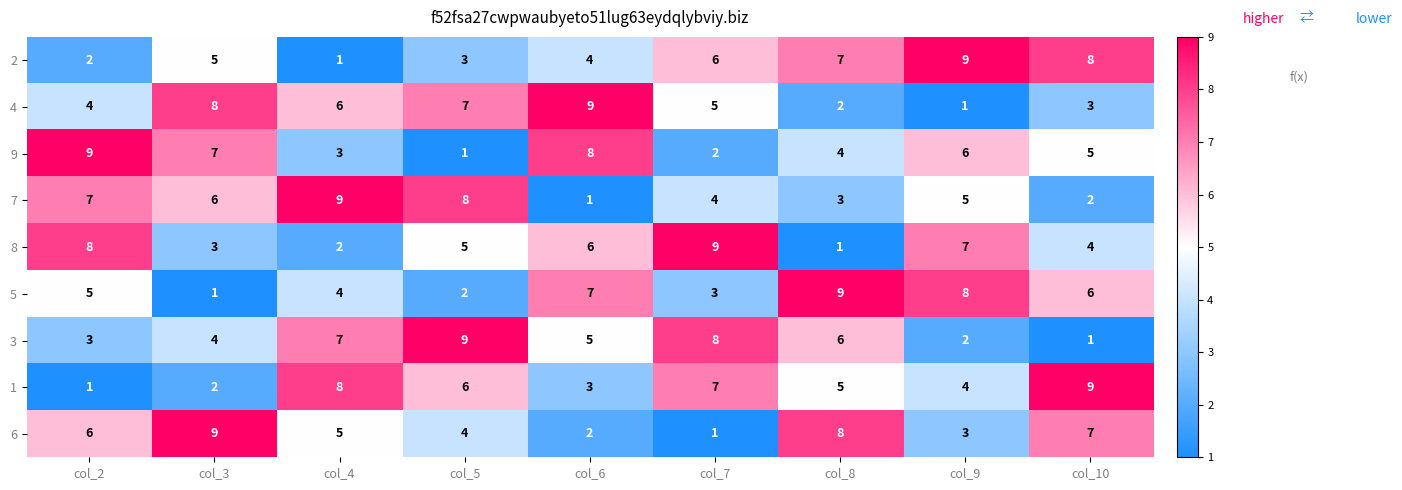

What is the difference between the 8 values at col_3 and col_9?

4